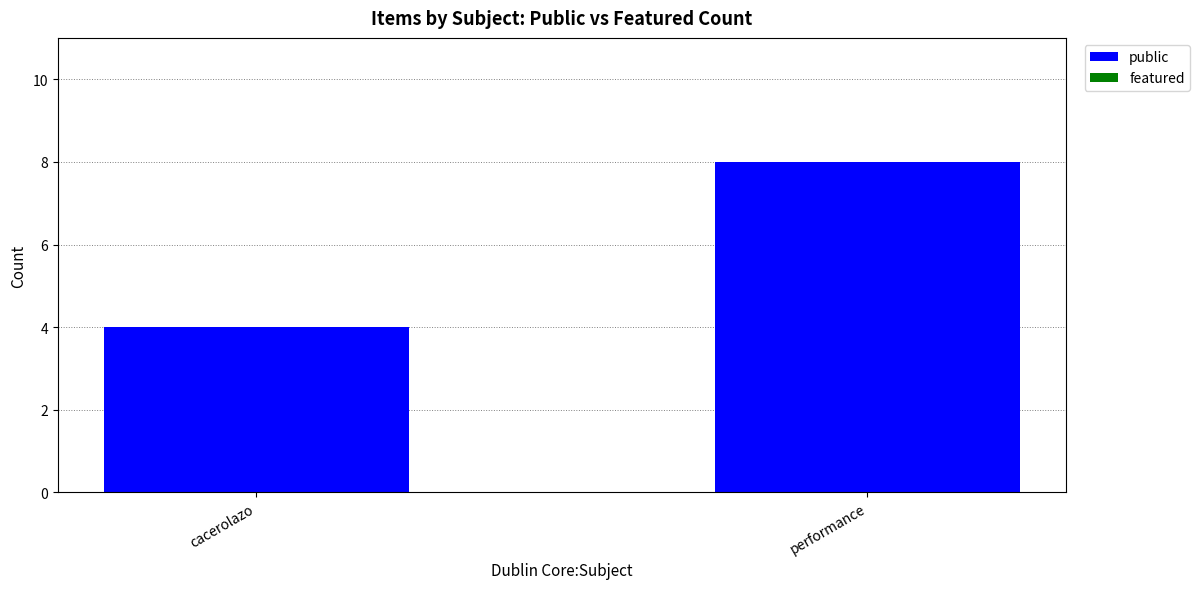

What is the label of the 2nd bar from the right?

cacerolazo